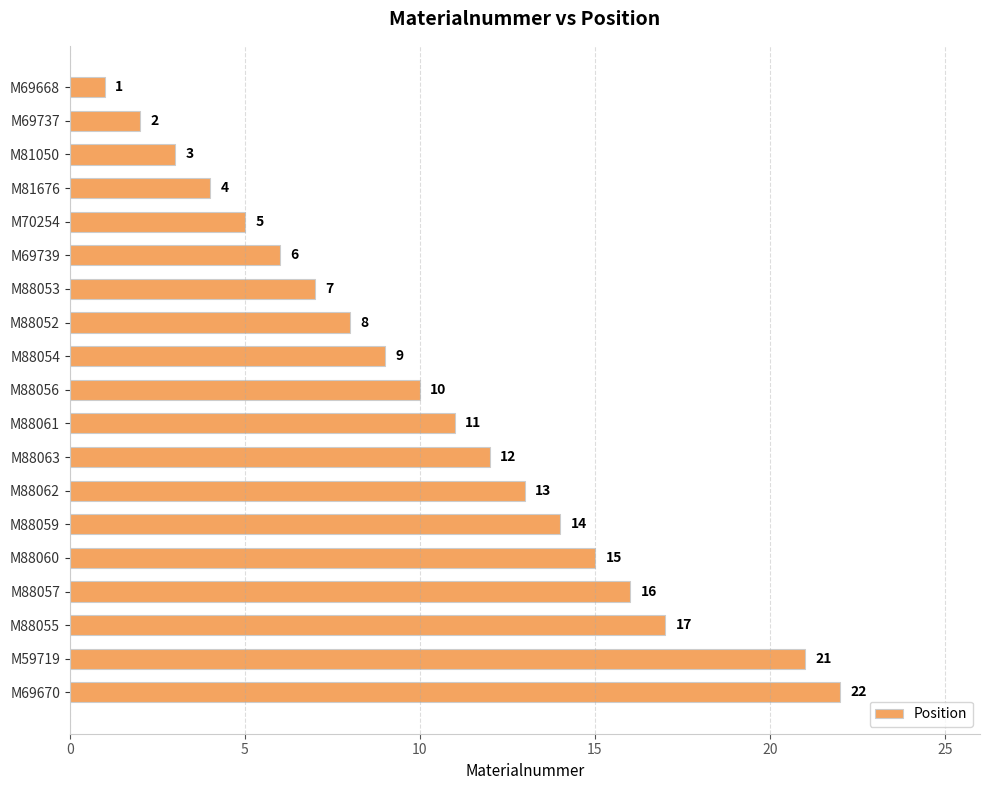

What is the sum of all values?

196